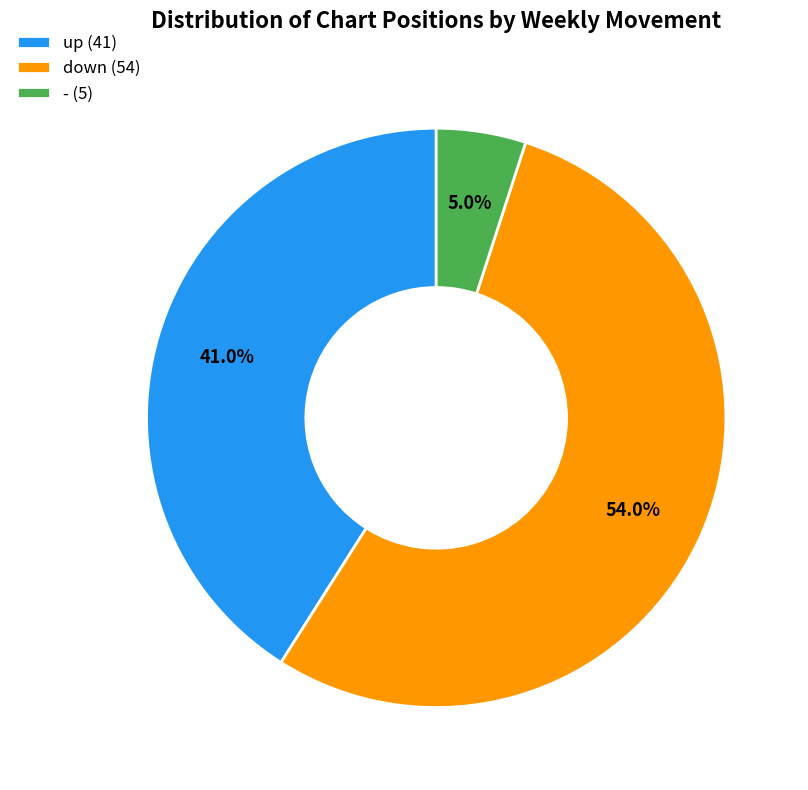

Which category has the biggest portion of the pie?

down